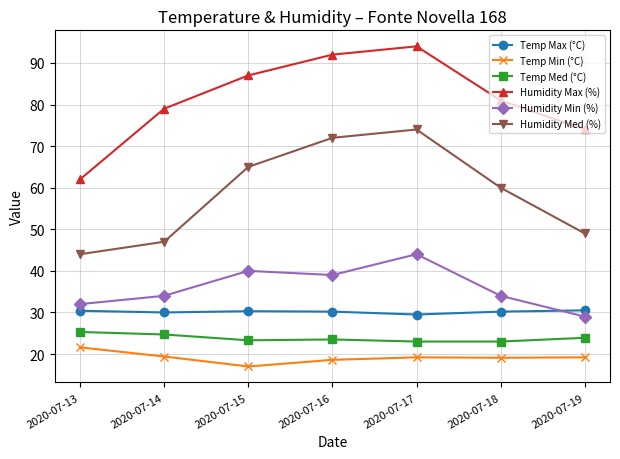

What is the value of the Humidity Max (%) point at the 7th from the left?

74.0